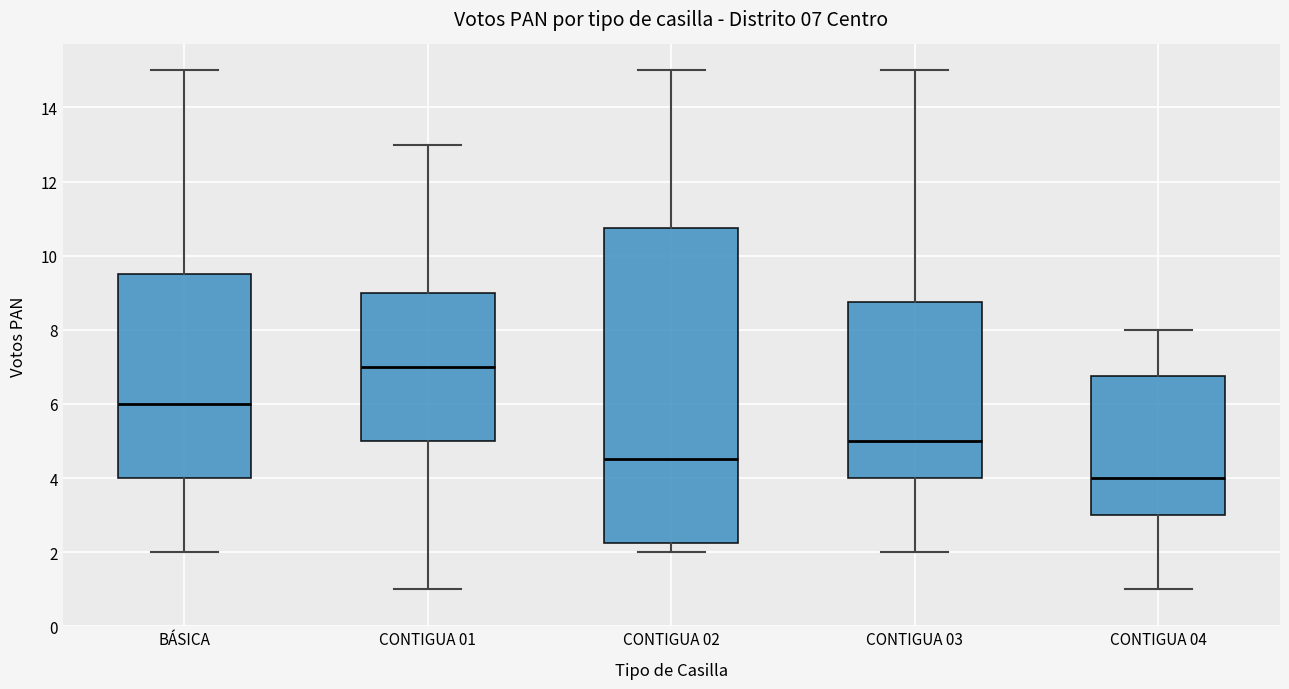

Which box's median line is the highest?

CONTIGUA 01